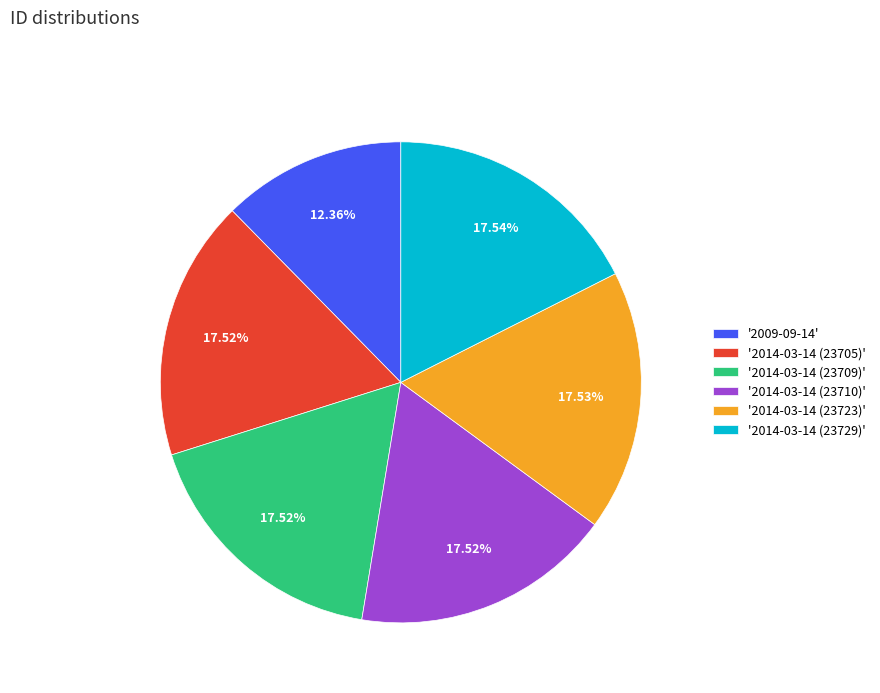

Between '2014-03-14 (23729)' and '2009-09-14', which is larger?

'2014-03-14 (23729)'